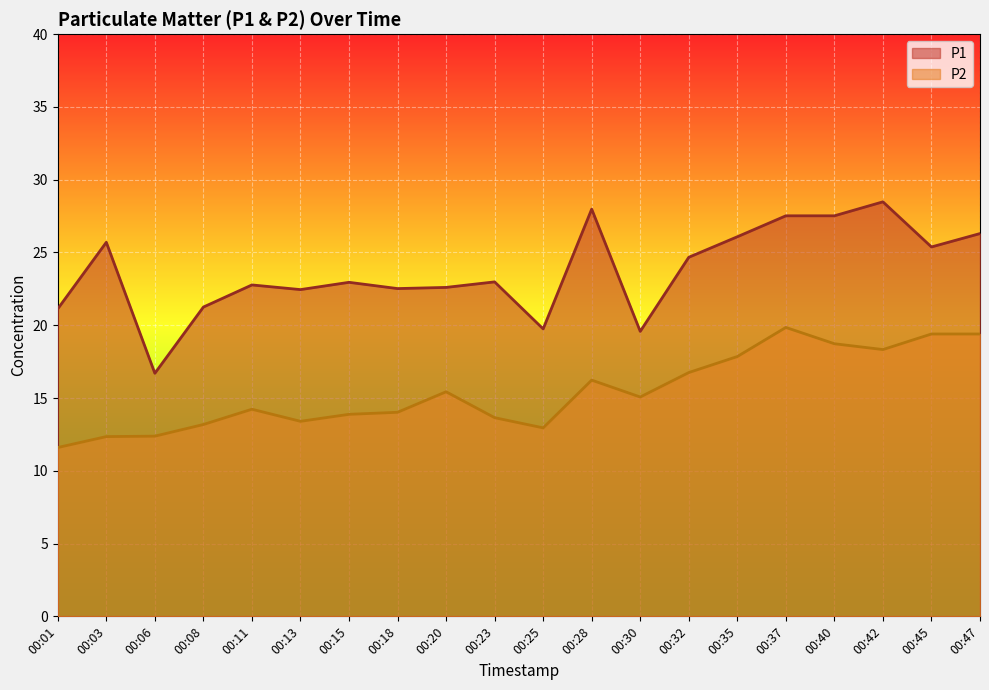

What is the value of the P2 point at the 9th from the left?

15.4